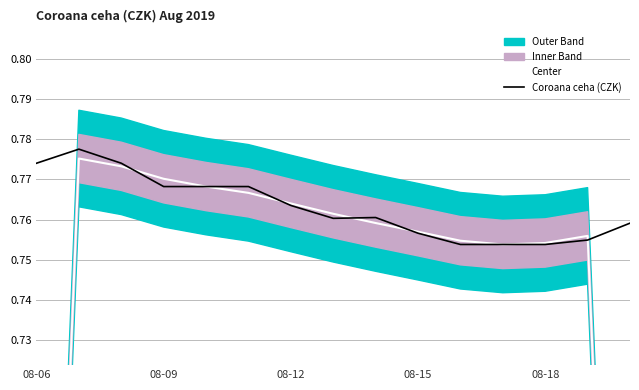

How many times do Center and Coroana ceha (CZK) cross each other?

7